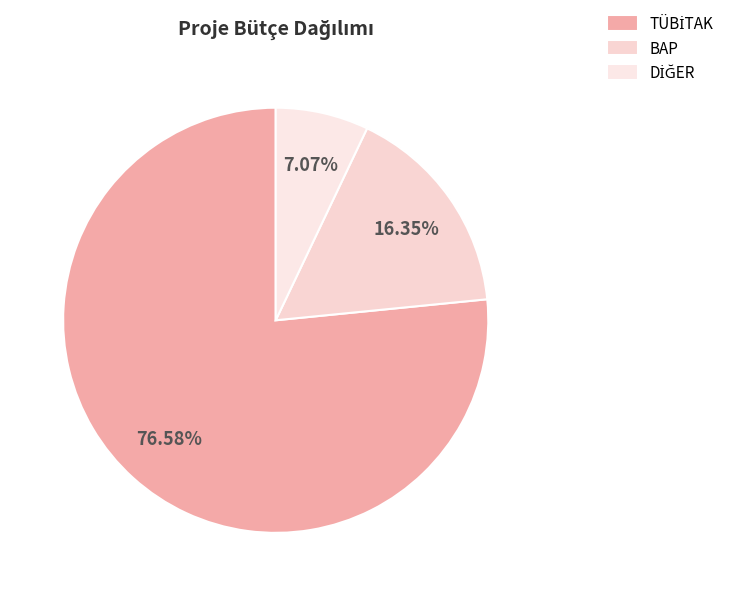

Combined, do BAP and DİĞER account for over 50%?

No